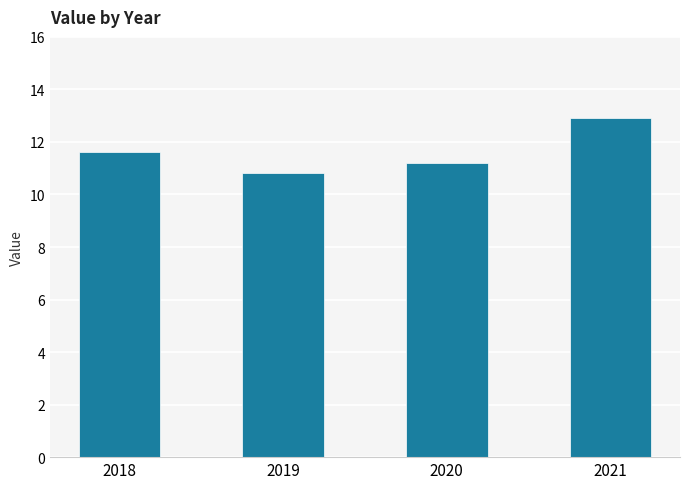

Rank the categories by value from highest to lowest.

2021, 2018, 2020, 2019